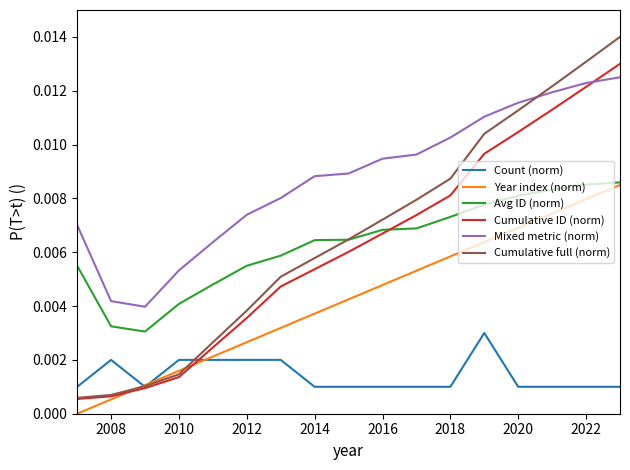

How many categories are shown in the chart?

17